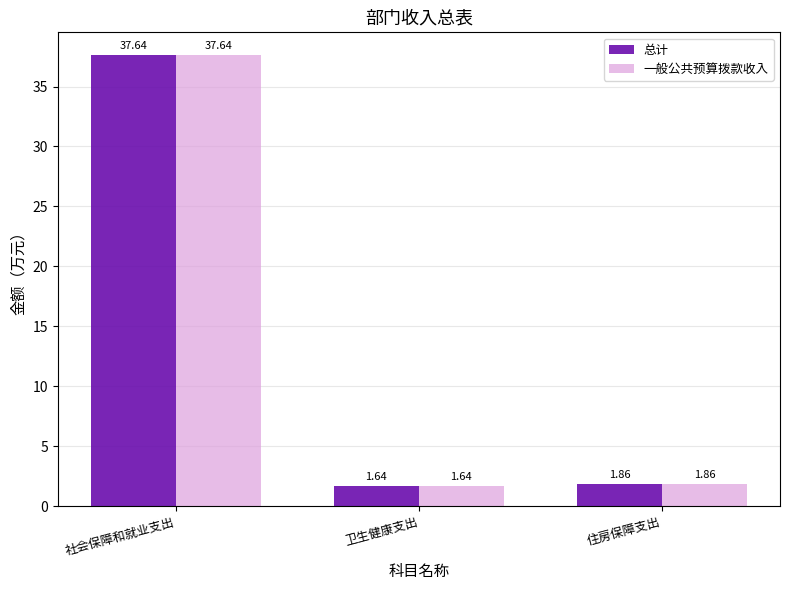

Where is 一般公共预算拨款收入 nearest to the value 19?

住房保障支出